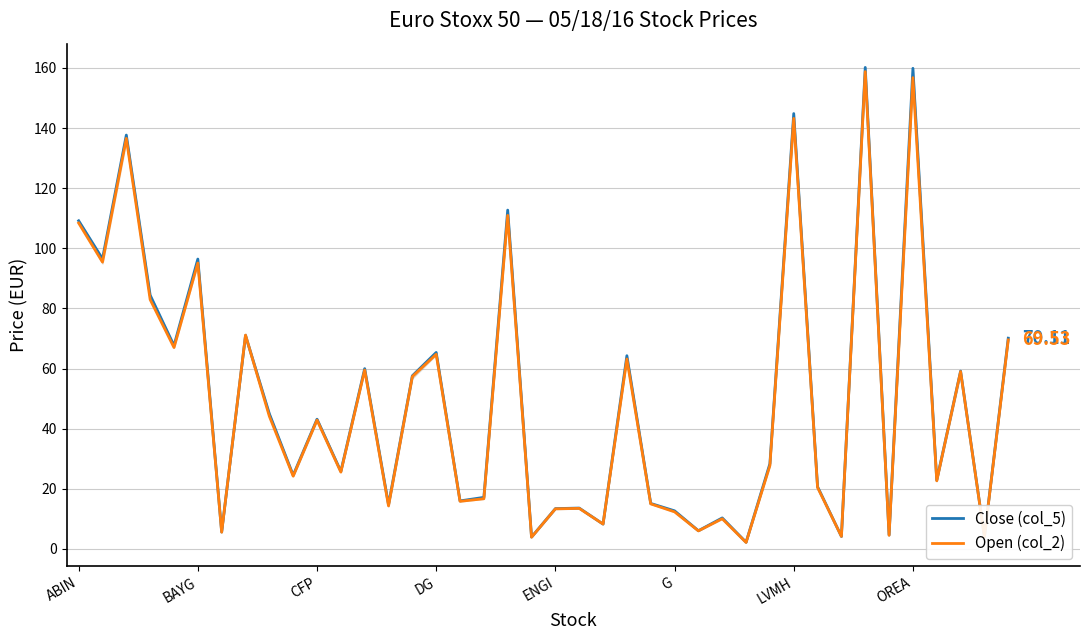

Reading left to right, what are all the values shown in this chart?

Close (col_5): 109.2	96.5	137.7	84.4	67.7	96.4	5.7	71.0	45.0	24.5	43.2	25.8	60.0	14.7	57.6	65.4	16.0	17.2	112.7	4.0	13.4	13.6	8.3	64.3	15.2	12.7	6.1	10.3	2.2	28.4	144.8	20.7	4.2	160.2	4.7	159.8	22.9	59.2	4.1	70.1
Open (col_2): 108.4	95.4	136.6	82.9	67.0	95.1	5.6	71.1	44.1	24.2	42.9	25.6	59.5	14.3	57.4	64.7	15.9	16.7	111.0	3.9	13.3	13.5	8.3	63.2	15.0	12.3	6.0	10.1	2.2	27.8	143.2	20.4	4.2	158.8	4.6	156.8	22.7	59.0	4.0	69.5